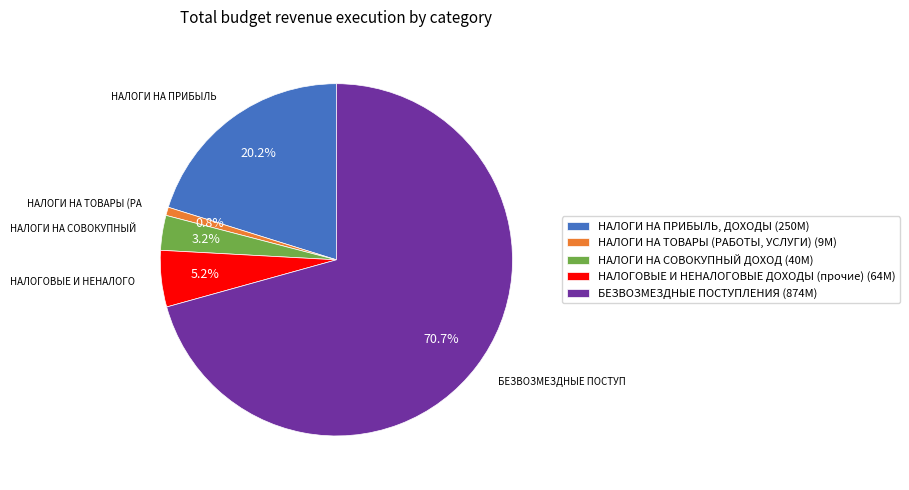

The НАЛОГИ НА СОВОКУПНЫЙ ДОХОД slice represents 3% of the pie. True or false?

True